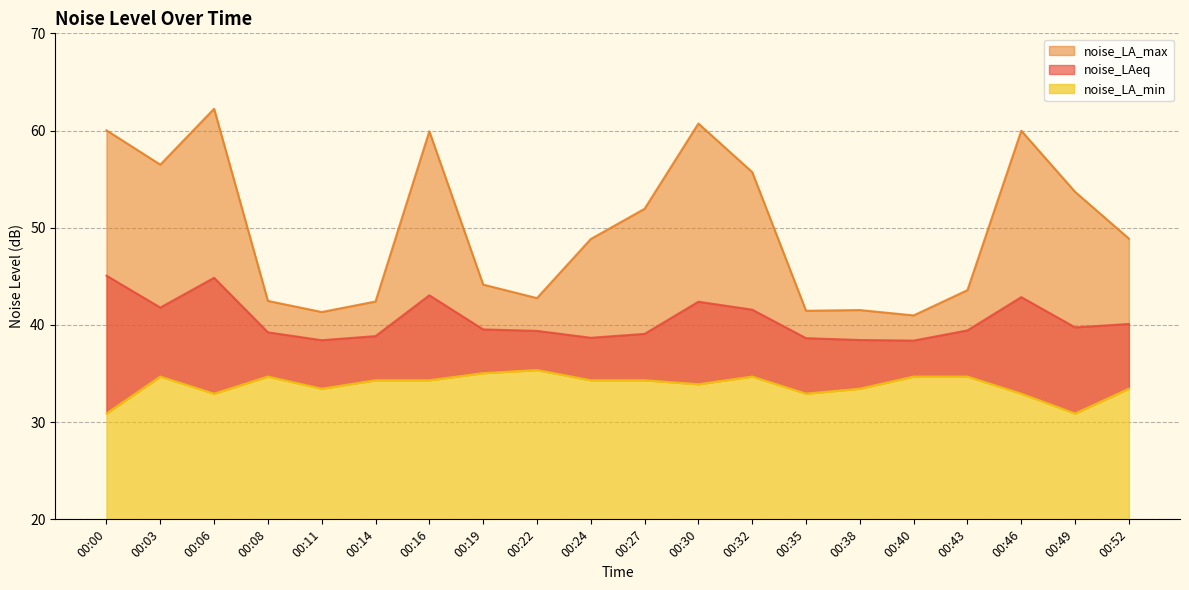

True or false: noise_LAeq has a value of 57.5 at 00:43.

False